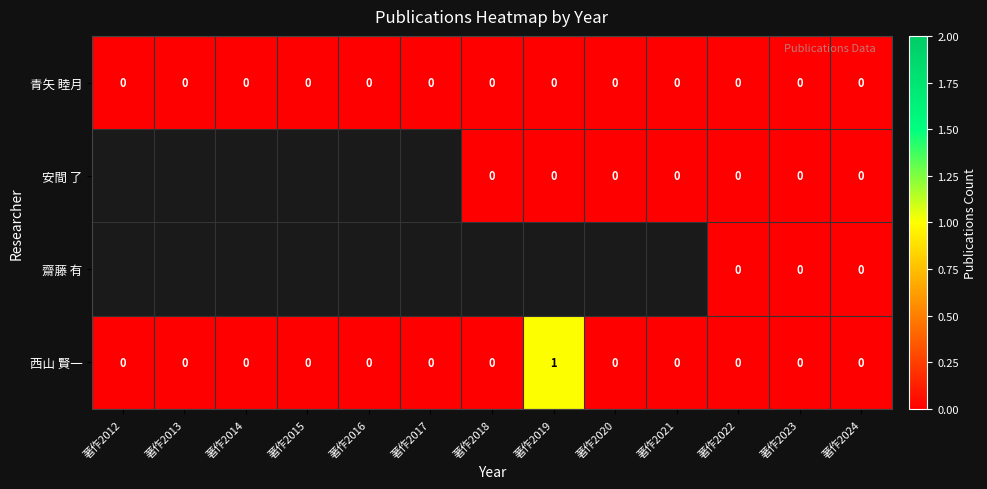

The value of 西山 賢一 at 著作2020 is 0. True or false?

True